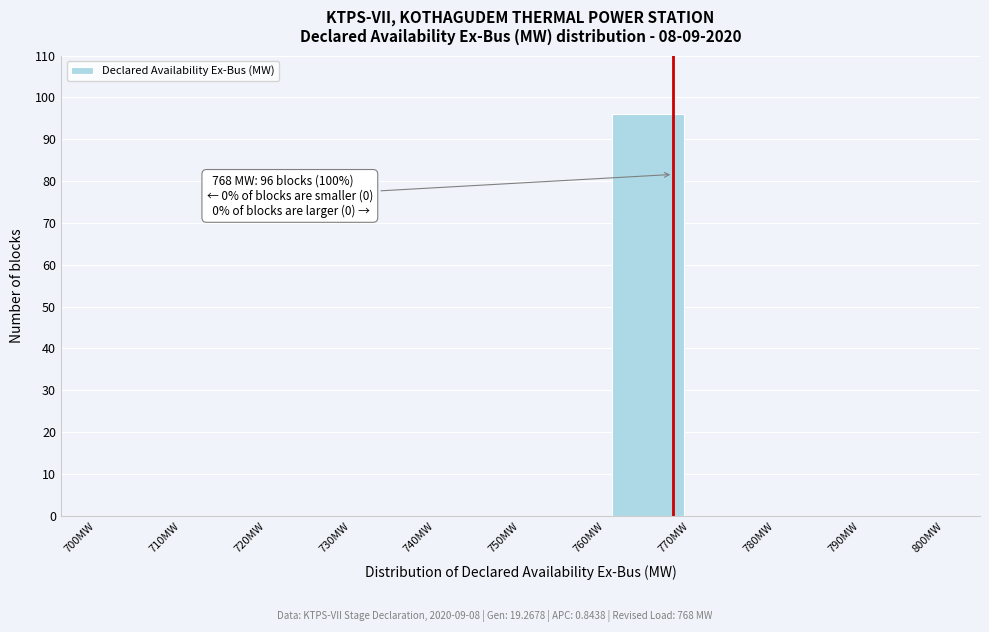

Which range on the x-axis has the tallest bar?

760 to 770